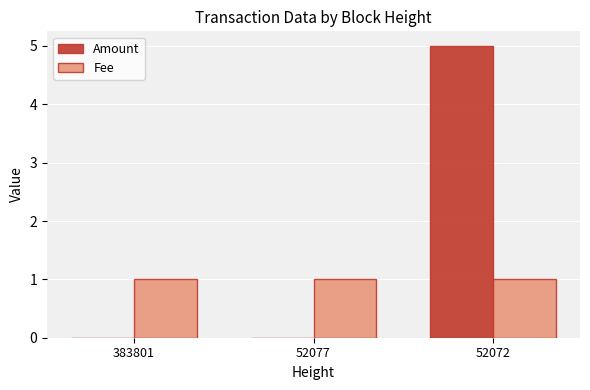

What is the sum of the Amount values at 383801 and 52072?

5